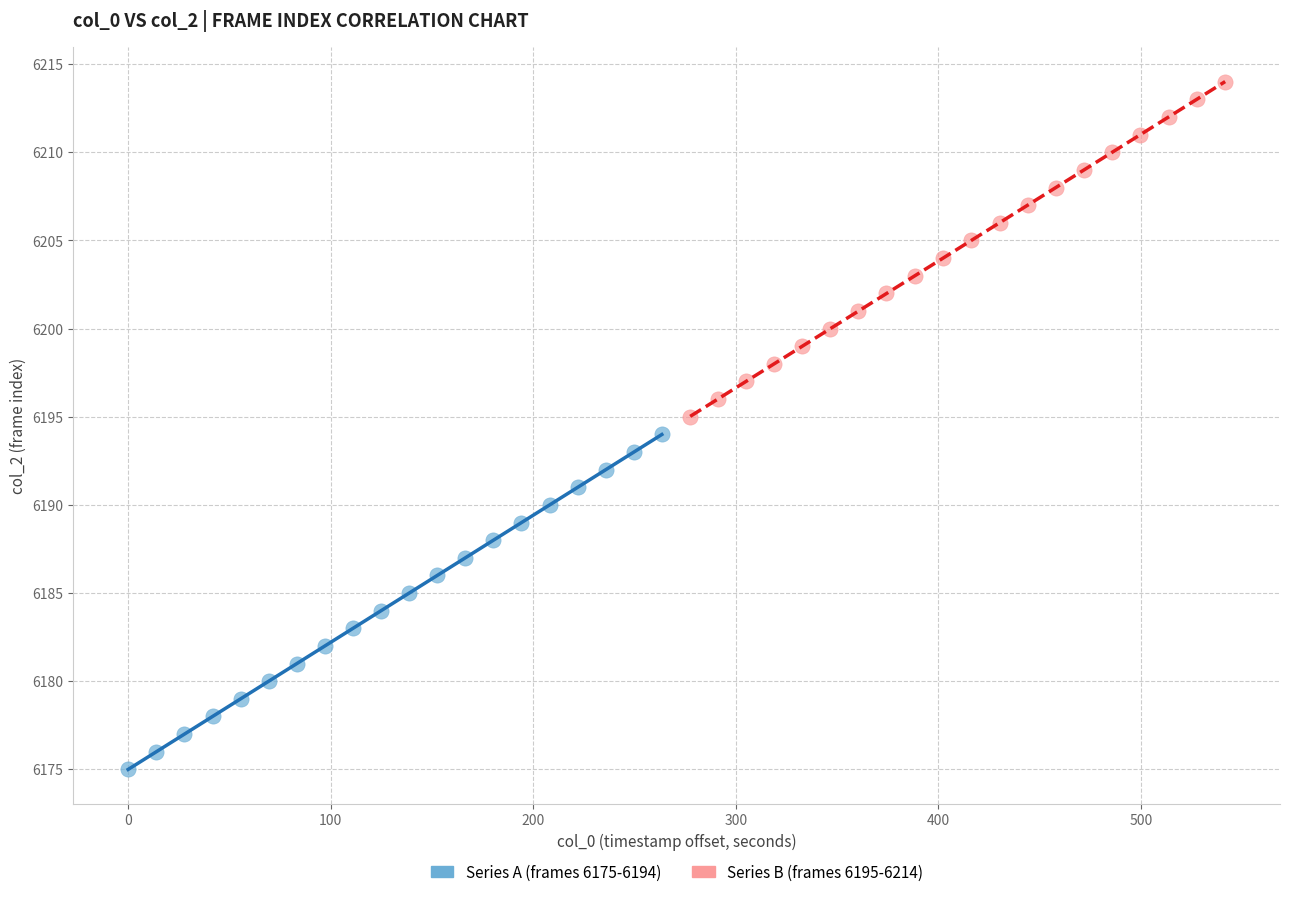

Which series reaches the minimum Y coordinate?

Series A (frames 6175-6194)